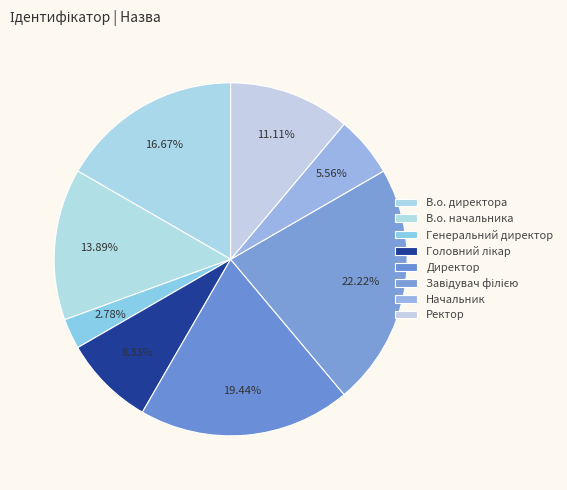

Combined, what portion of the pie is Головний лікар and Генеральний директор?

11.1%